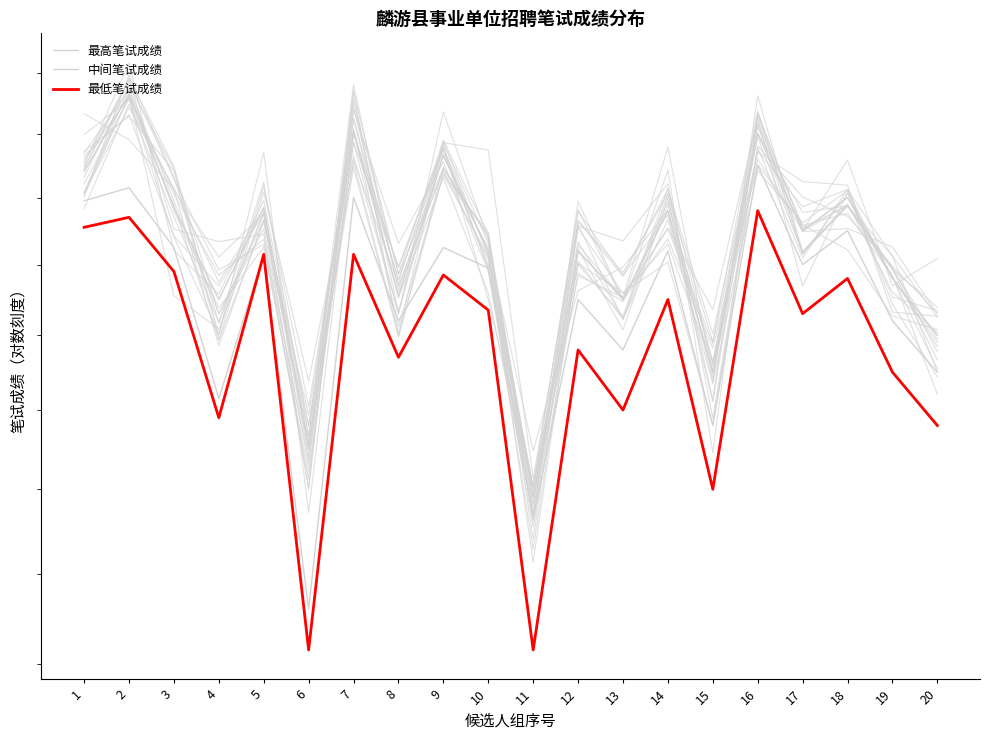

What is the smallest value displayed?

141.5